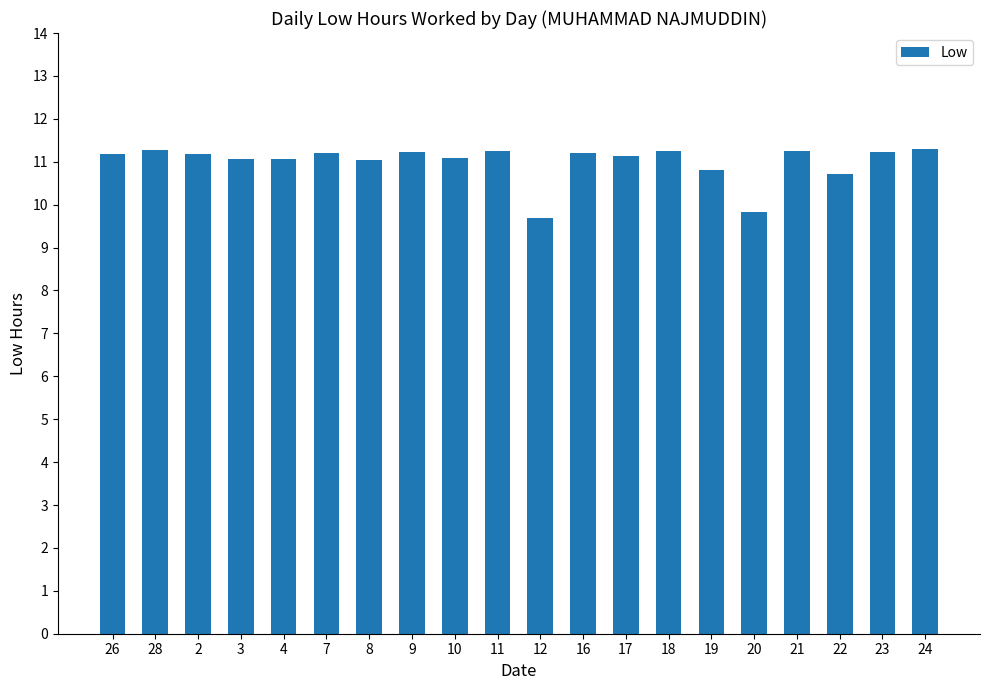

True or false: the data shows 11.2 at 26.

True